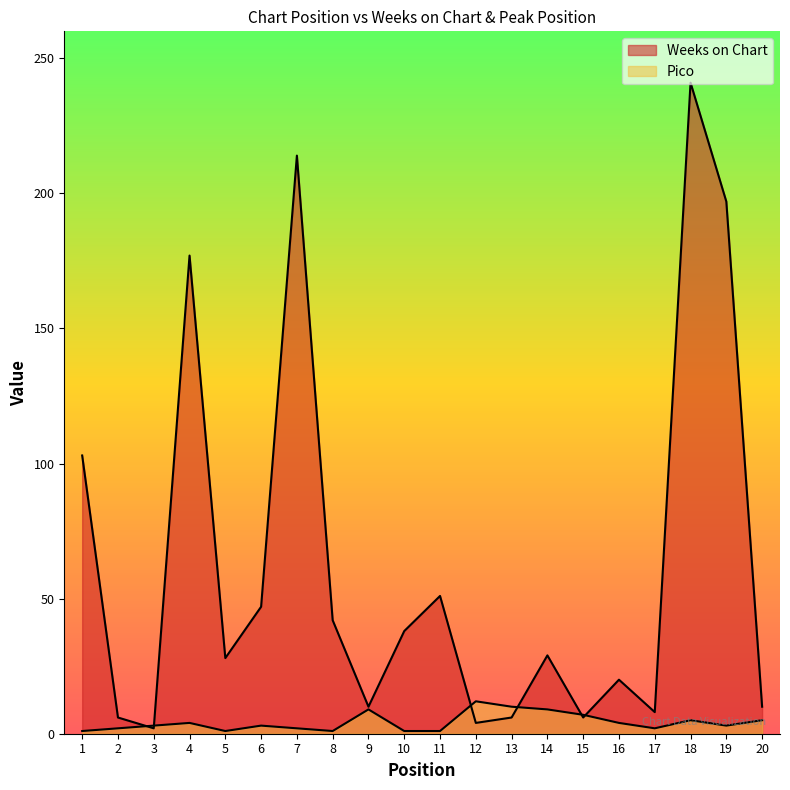

Reading left to right, transcribe all the data shown in this chart.

Weeks on Chart: 103	6	2	177	28	47	214	42	10	38	51	4	6	29	6	20	8	241	197	10
Pico: 1	2	3	4	1	3	2	1	9	1	1	12	10	9	7	4	2	5	3	5